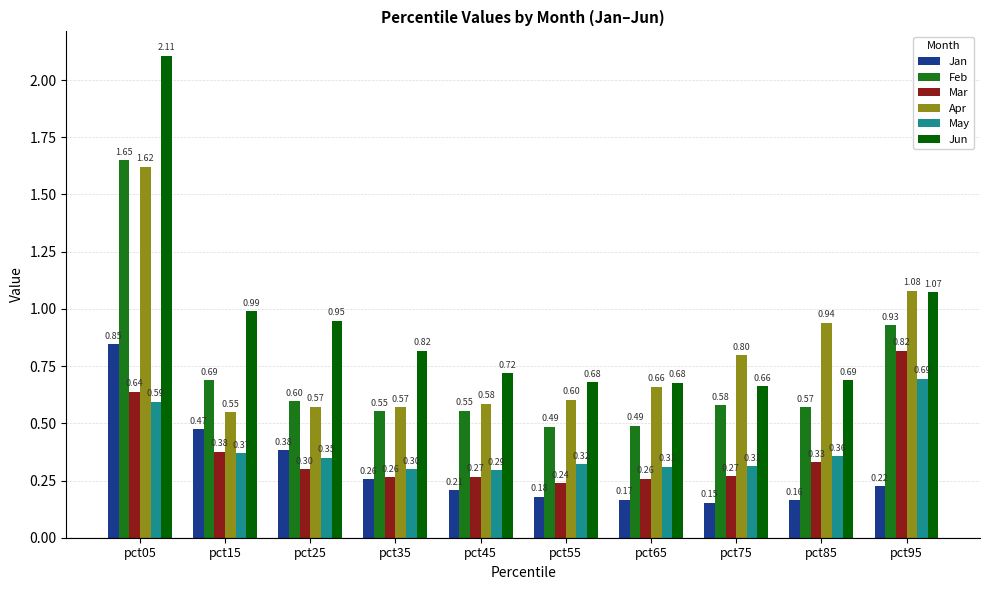

True or false: Feb has a value of 0.8 at pct35.

False